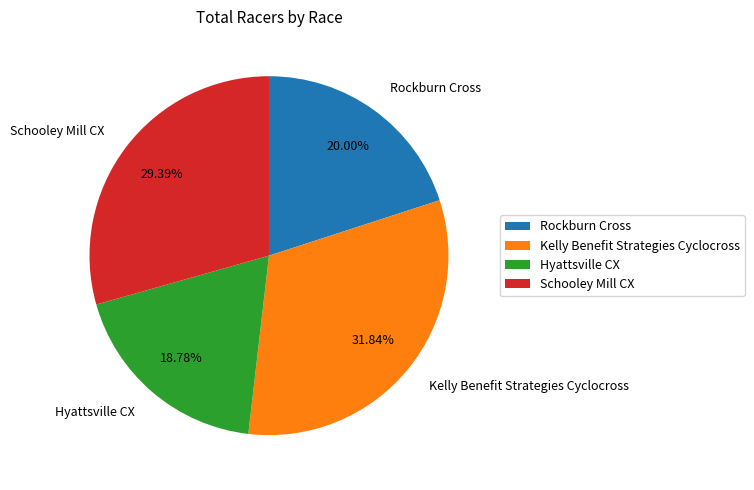

Combined, do Rockburn Cross and Kelly Benefit Strategies Cyclocross account for over 50%?

Yes